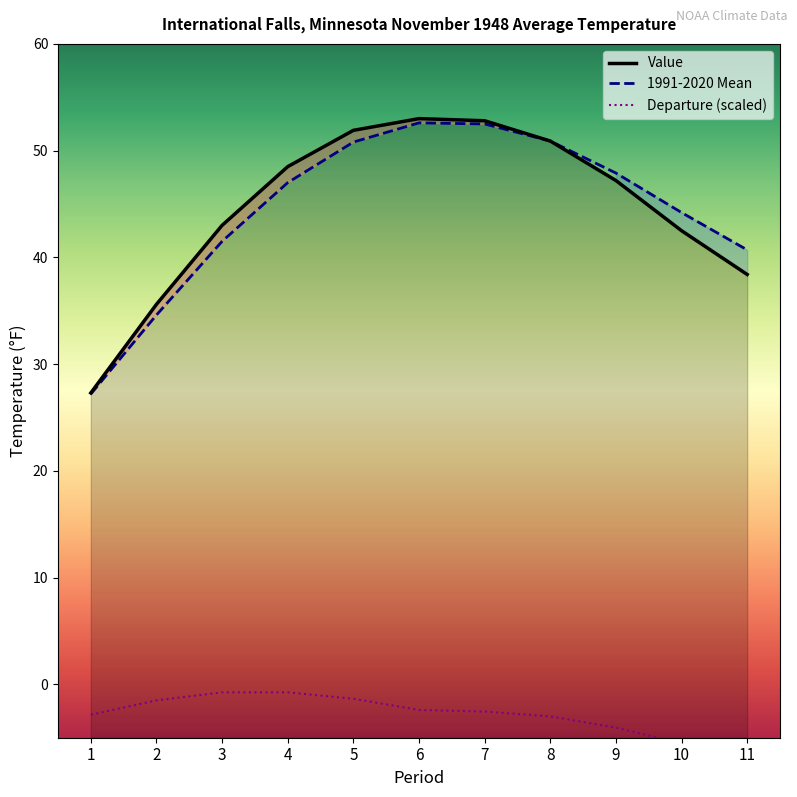

Reading left to right, extract all data points from this chart.

Value: 1=27.3	2=35.6	3=43.0	4=48.5	5=51.9	6=53.0	7=52.8	8=50.9	9=47.2	10=42.5	11=38.4
1991-2020 Mean: 1=27.2	2=34.6	3=41.5	4=47.0	5=50.8	6=52.6	7=52.5	8=50.9	9=47.9	10=44.2	11=40.7
Departure: 1=-2.9	2=-1.5	3=-0.8	4=-0.8	5=-1.3	6=-2.4	7=-2.5	8=-3.0	9=-4.0	10=-5.5	11=-6.4